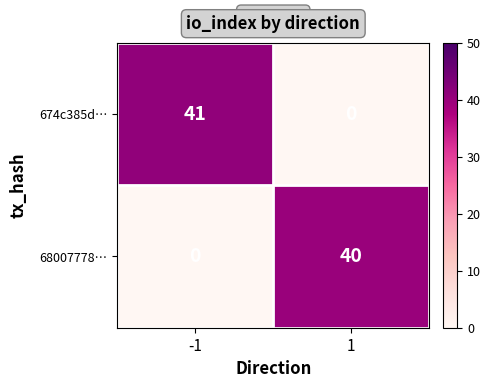

Rank the series by their maximum value, from highest to lowest.

674c385d…, 68007778…